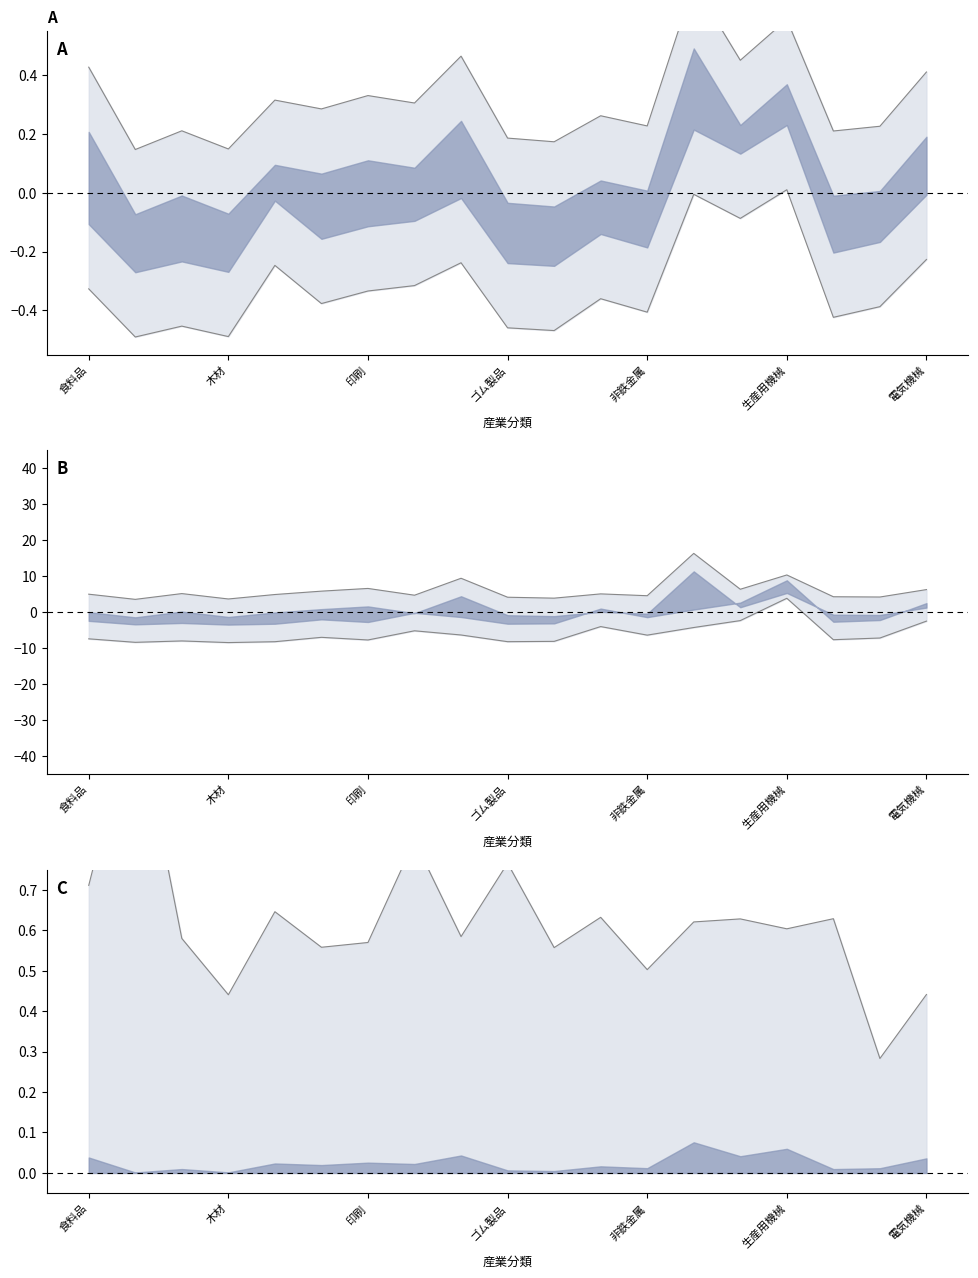

Reading left to right, extract all data points from this chart.

従業者数: 食料品=0.4	飲料・たばこ=0.1	繊維=0.2	木材=0.1	家具=0.3	パルプ・紙=0.3	印刷=0.3	化学=0.3	プラスチック製品=0.5	ゴム製品=0.2	窯業・土石=0.2	鉄鋼=0.3	非鉄金属=0.2	金属製品=0.7	はん用機械=0.5	生産用機械=0.6	業務用機械=0.2	電子部品=0.2	電気機械=0.4
現金給与総額: 食料品=-0.3	飲料・たばこ=-0.5	繊維=-0.5	木材=-0.5	家具=-0.2	パルプ・紙=-0.4	印刷=-0.3	化学=-0.3	プラスチック製品=-0.2	ゴム製品=-0.5	窯業・土石=-0.5	鉄鋼=-0.4	非鉄金属=-0.4	金属製品=-0.0	はん用機械=-0.1	生産用機械=0.0	業務用機械=-0.4	電子部品=-0.4	電気機械=-0.2
事業所数: 食料品=5.0	飲料・たばこ=3.5	繊維=5.1	木材=3.6	家具=4.9	パルプ・紙=5.8	印刷=6.6	化学=4.7	プラスチック製品=9.4	ゴム製品=4.1	窯業・土石=3.9	鉄鋼=5.1	非鉄金属=4.5	金属製品=16.3	はん用機械=6.3	生産用機械=10.3	業務用機械=4.3	電子部品=4.2	電気機械=6.3
年初在庫額: 食料品=-7.4	飲料・たばこ=-8.4	繊維=-8.0	木材=-8.5	家具=-8.2	パルプ・紙=-7.0	印刷=-7.8	化学=-5.2	プラスチック製品=-6.4	ゴム製品=-8.2	窯業・土石=-8.1	鉄鋼=-4.0	非鉄金属=-6.4	金属製品=-4.3	はん用機械=-2.4	生産用機械=3.8	業務用機械=-7.7	電子部品=-7.2	電気機械=-2.5
従業者数前年比: 食料品=0.7	飲料・たばこ=1.2	繊維=0.6	木材=0.4	家具=0.6	パルプ・紙=0.6	印刷=0.6	化学=0.8	プラスチック製品=0.6	ゴム製品=0.8	窯業・土石=0.6	鉄鋼=0.6	非鉄金属=0.5	金属製品=0.6	はん用機械=0.6	生産用機械=0.6	業務用機械=0.6	電子部品=0.3	電気機械=0.4